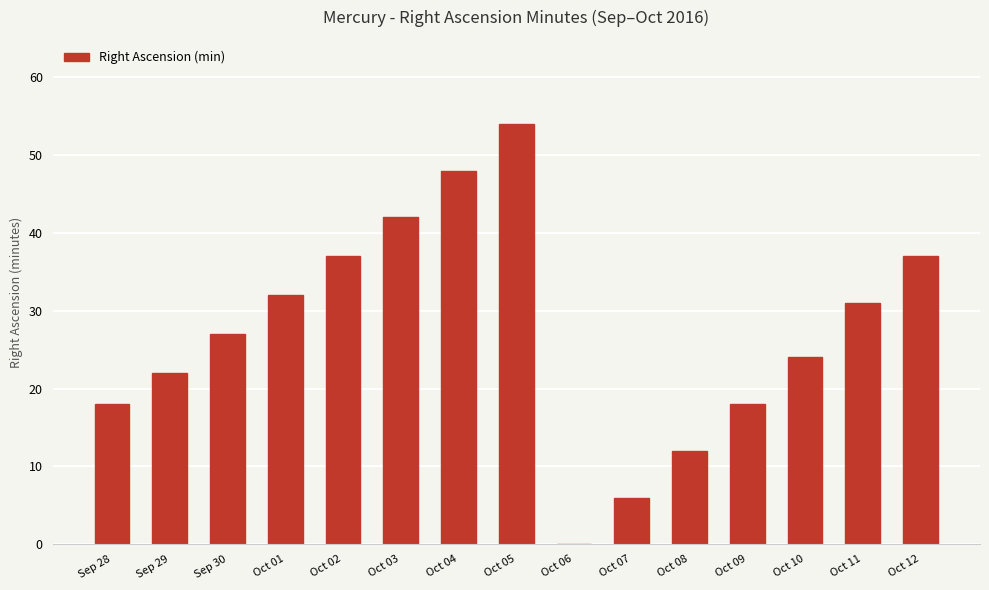

Which category has the highest value across all series?

Oct 05